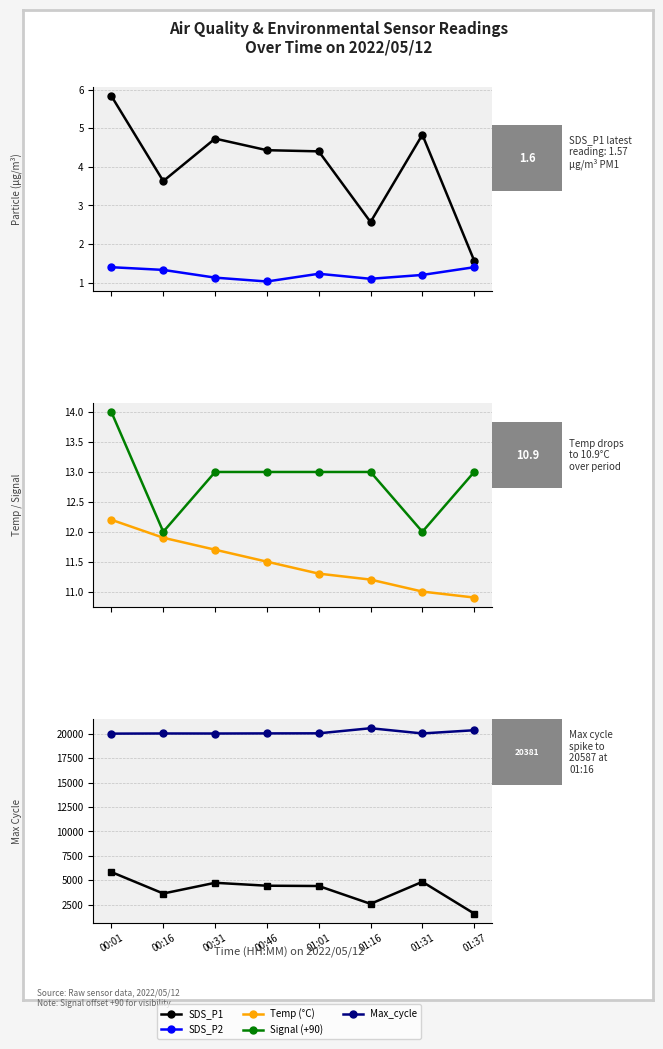

True or false: SDS_P2 and Signal (+90 offset) cross at least once.

False